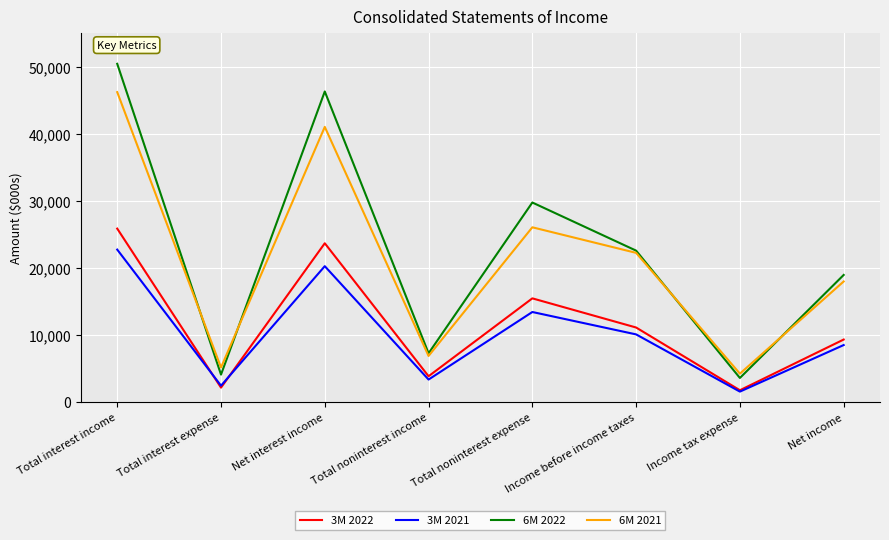

How many values in the 6M 2021 series are below 22275?

4